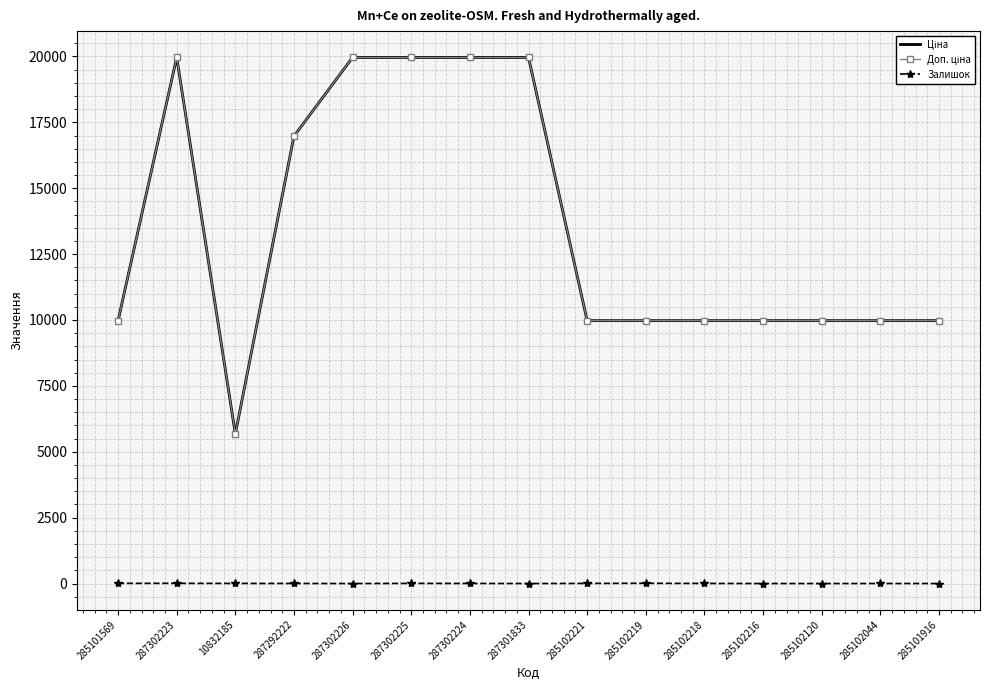

What position from the left is 10832185?

3